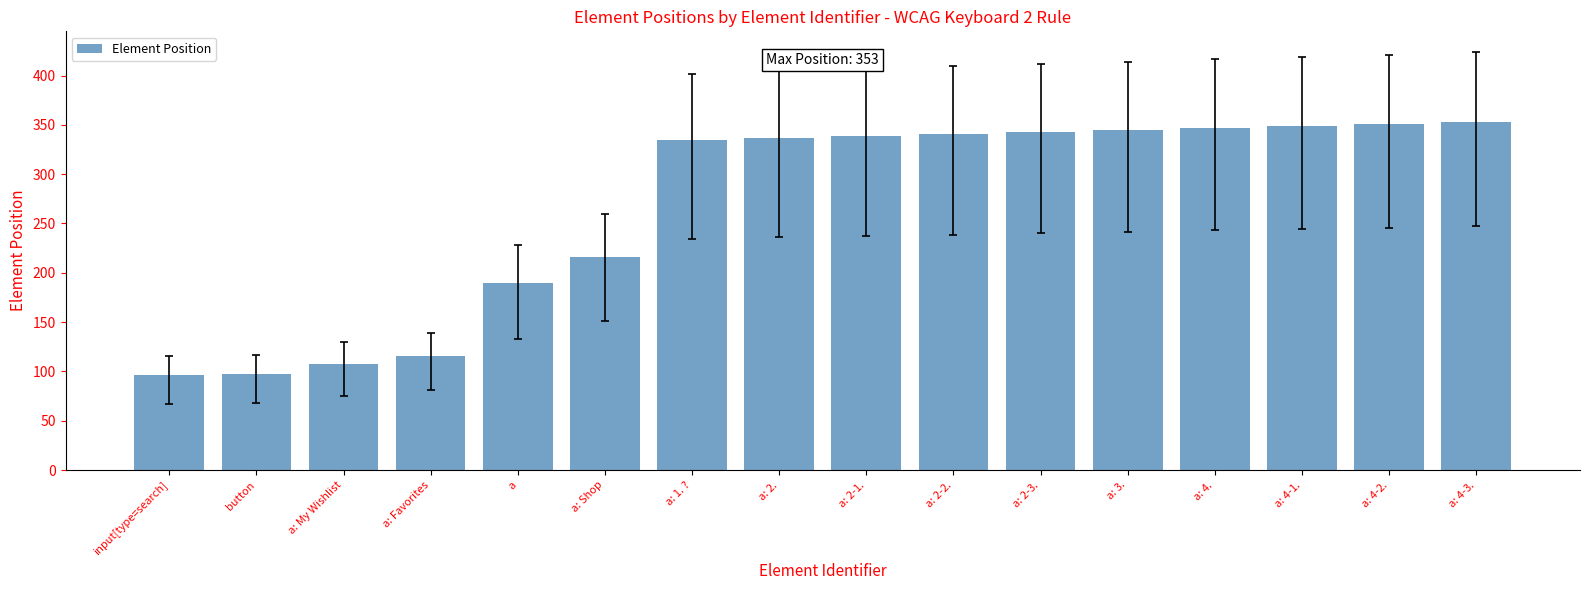

What is the label of the 3rd bar from the left?

a: My Wishlist